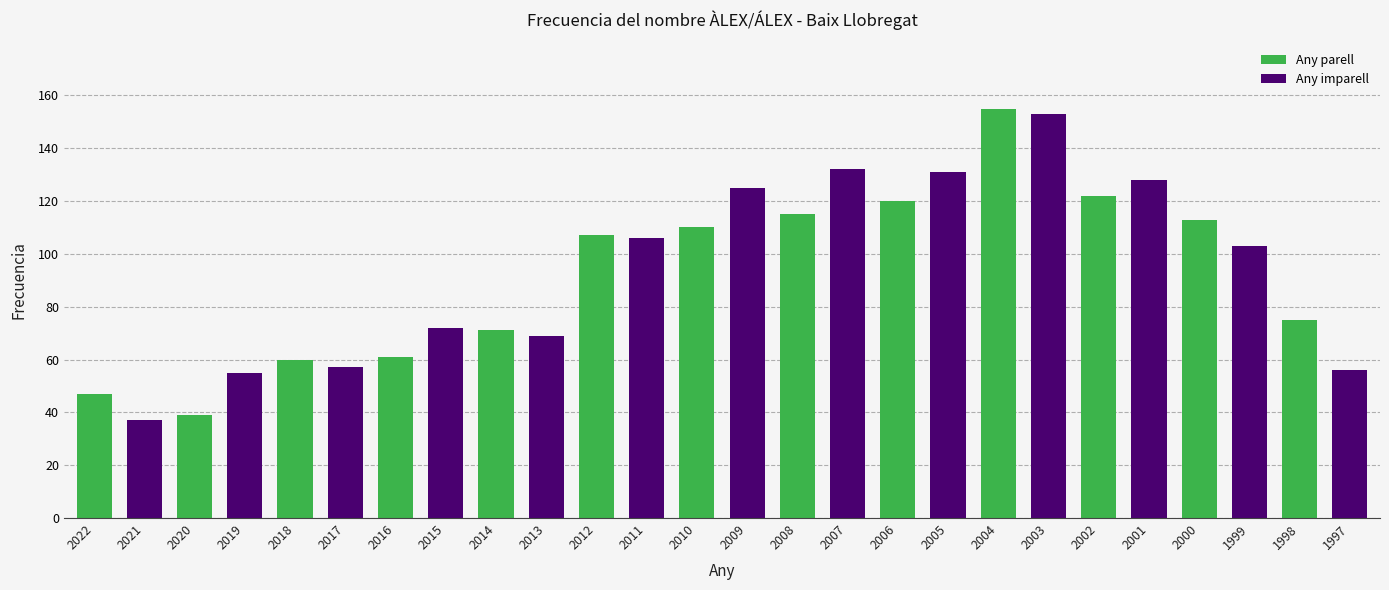

How many data points are less than 106?

13